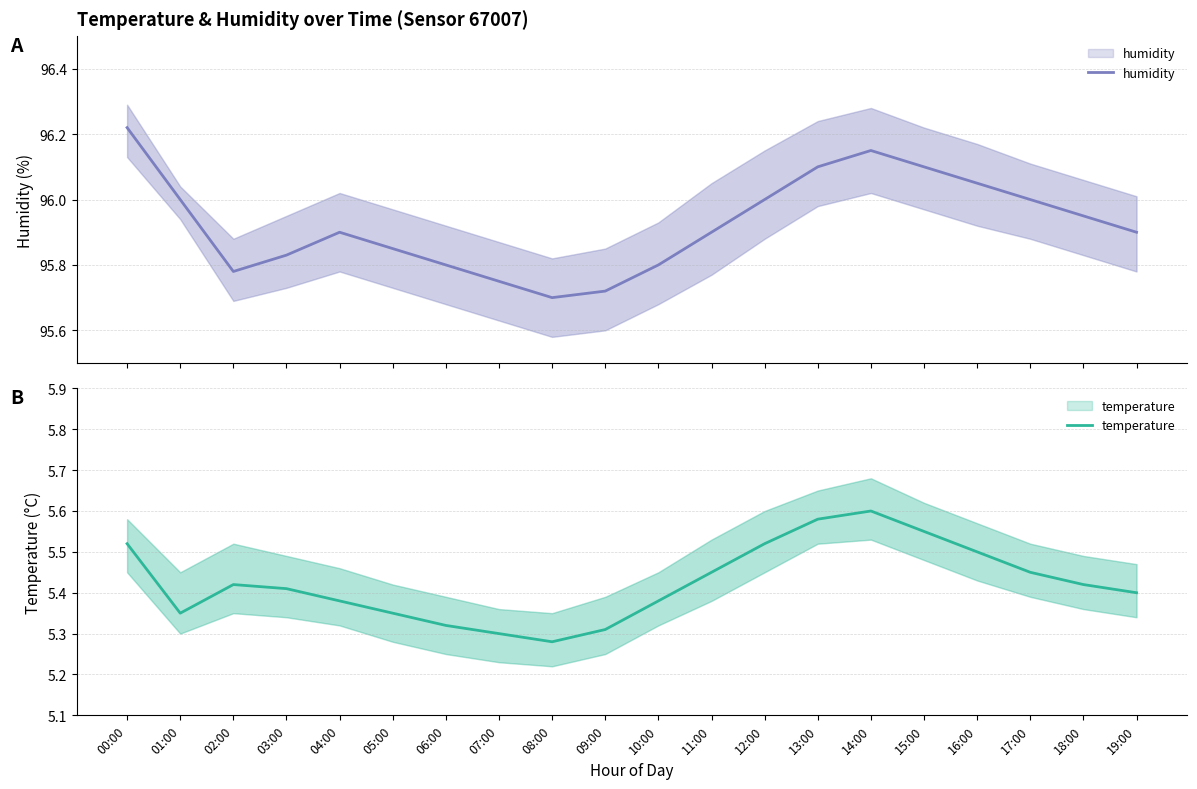

What is the minimum value shown in the chart?

5.3